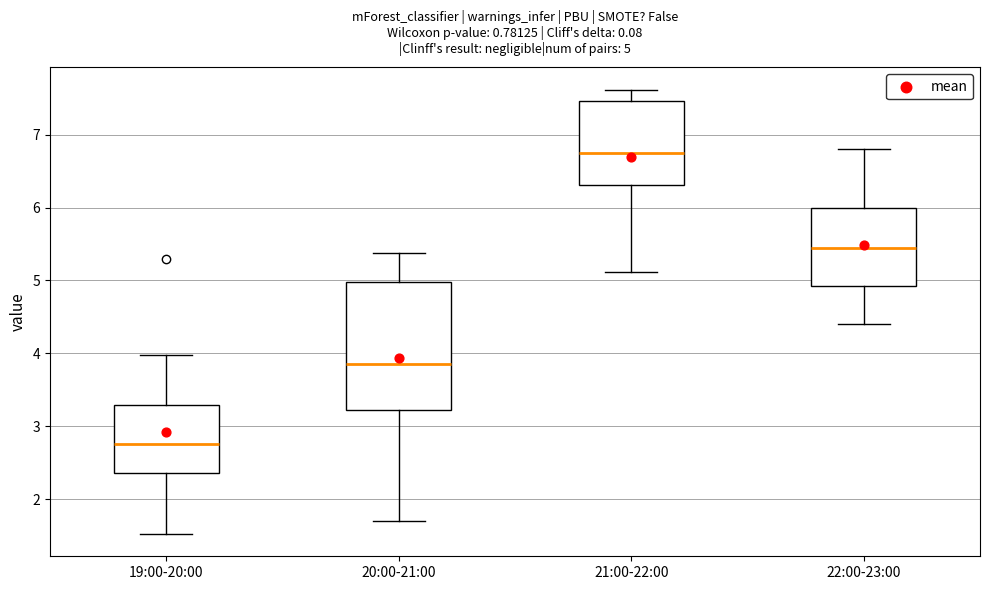

Comparing the boxes themselves (not the whiskers), which one is the tallest?

20:00-21:00